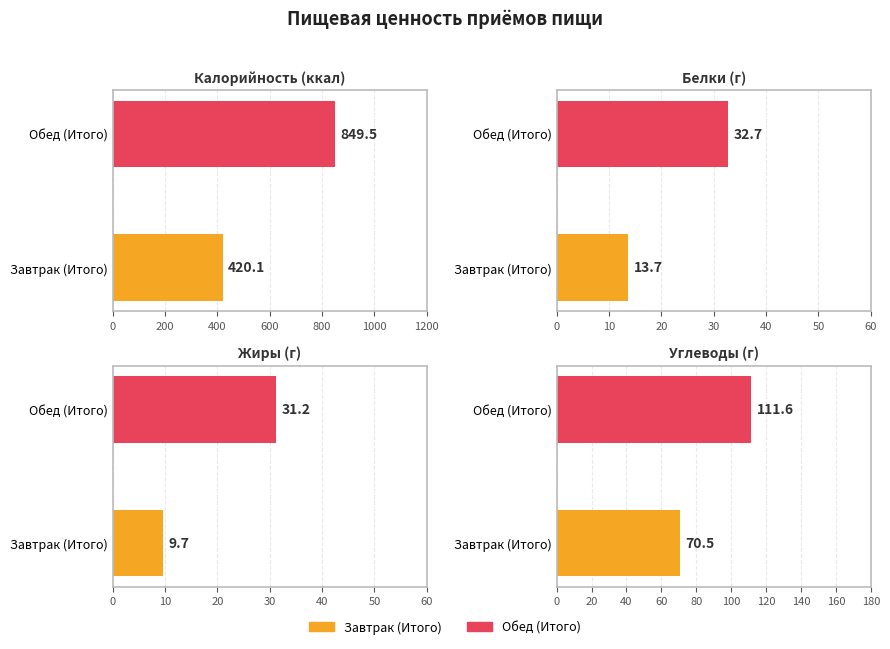

How many values in the Углеводы series exceed 111?

1